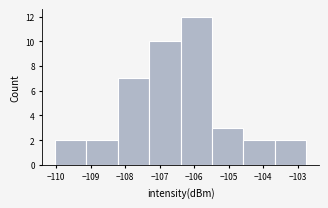

Over which range of the x-axis is the bar tallest?

-106.4 to -105.5